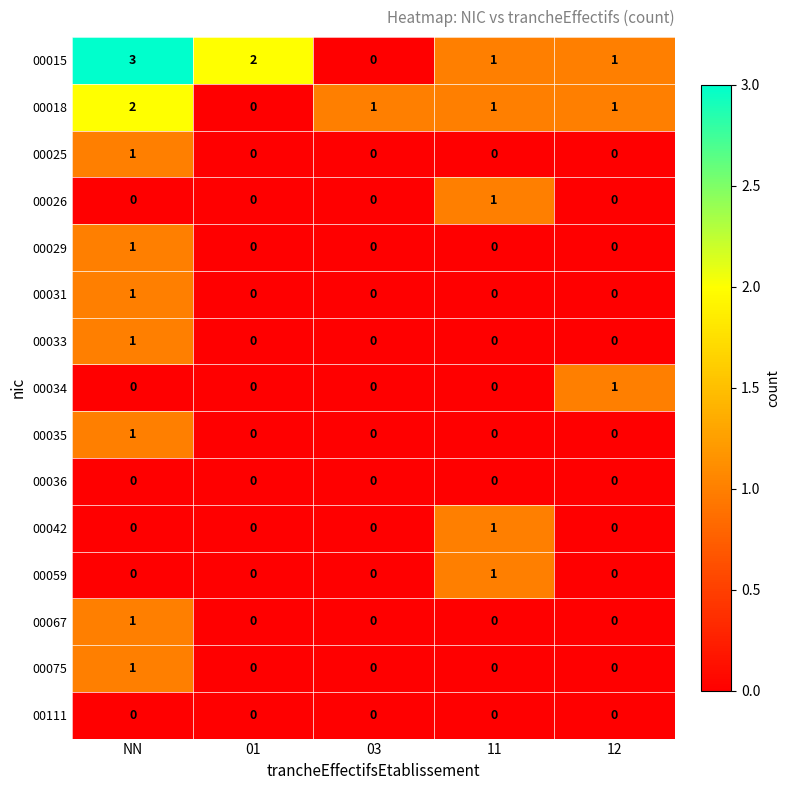

How many 00034 values are between 0 and 1?

5